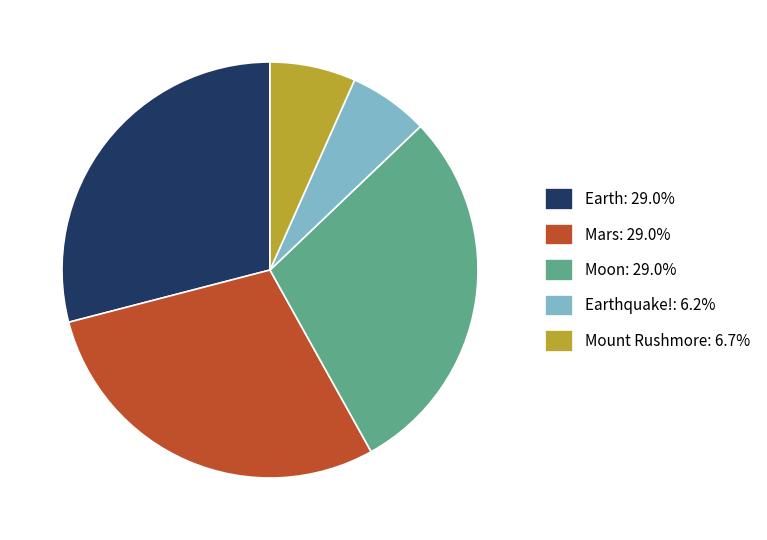

Does any single category account for the majority?

No